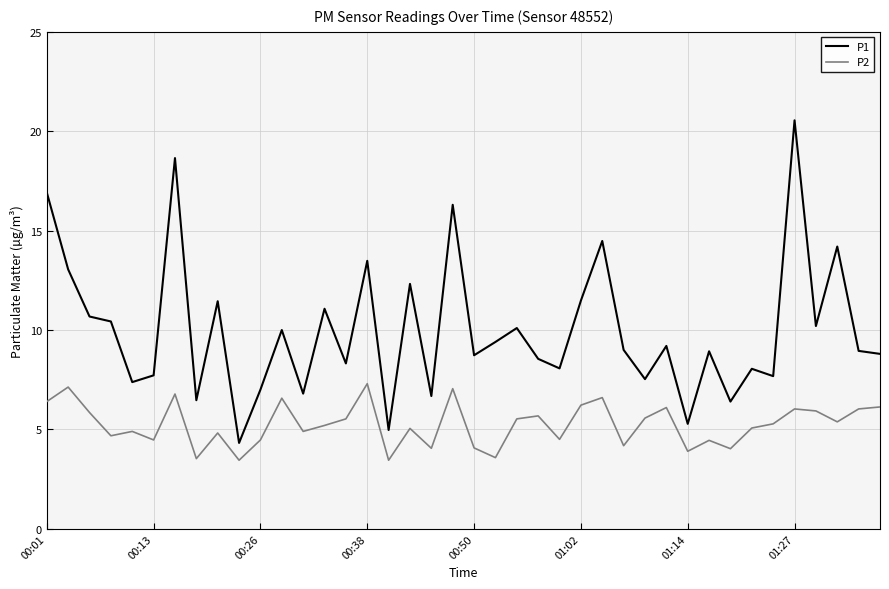

Which series has the largest range (max minus min)?

P1